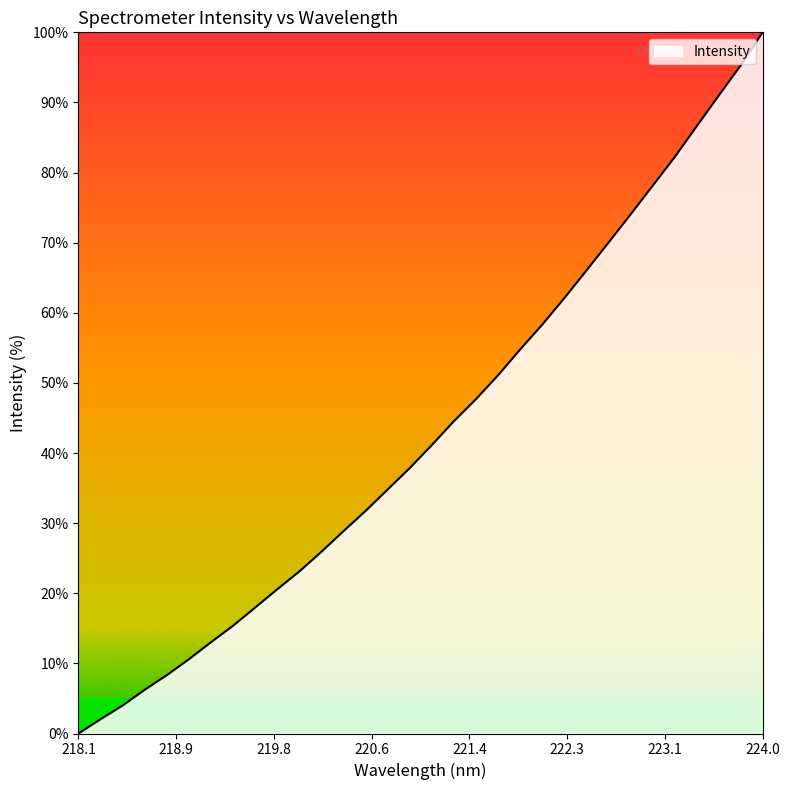

What is the difference between the maximum and minimum values?

100.0